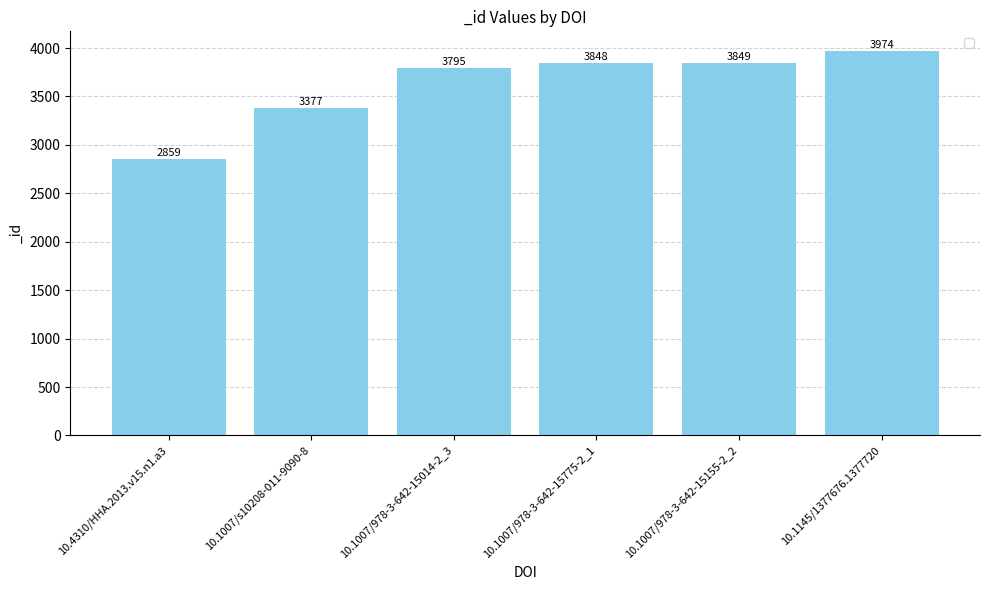

List the labels in order of value, largest first.

10.1145/1377676.1377720, 10.1007/978-3-642-15155-2_2, 10.1007/978-3-642-15775-2_1, 10.1007/978-3-642-15014-2_3, 10.1007/s10208-011-9090-8, 10.4310/HHA.2013.v15.n1.a3